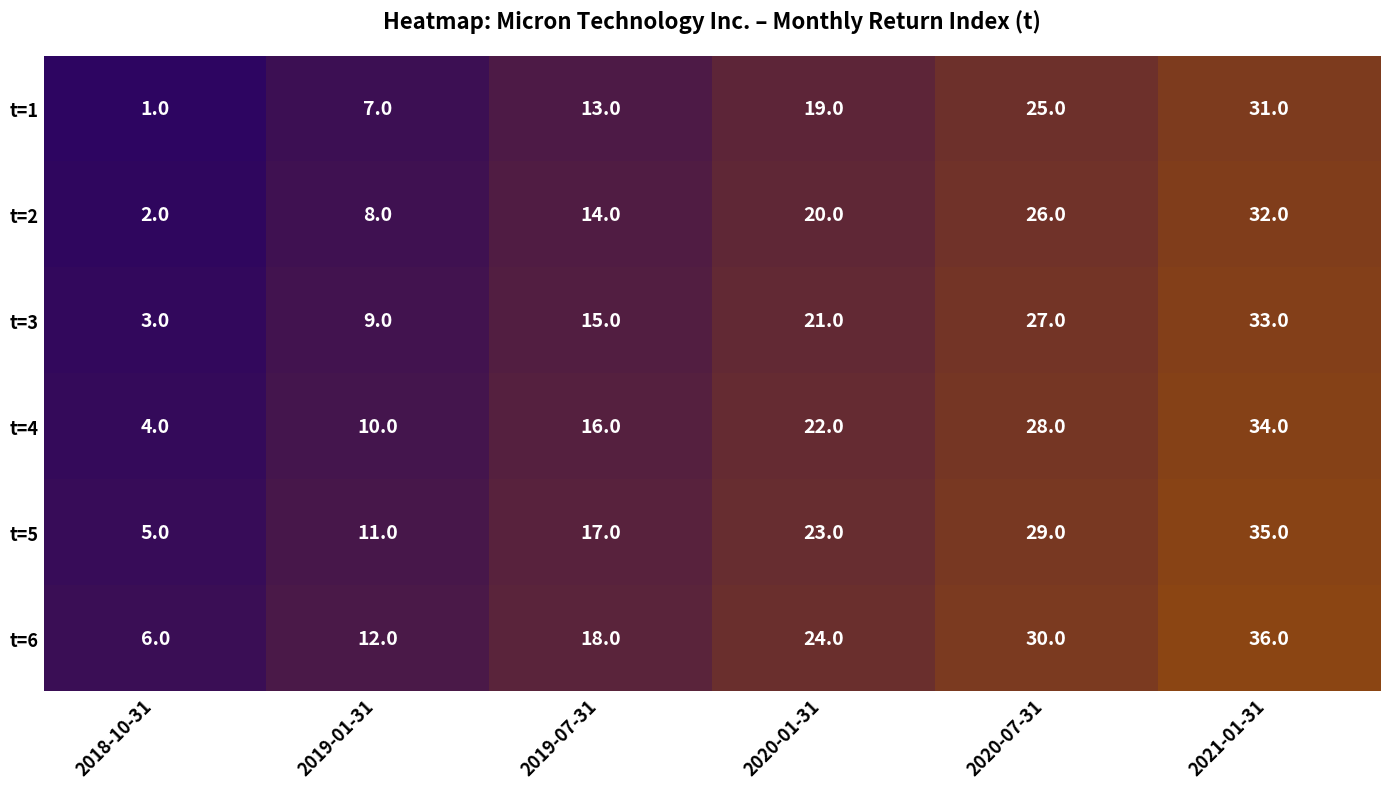

How many distinct data groups are displayed?

6